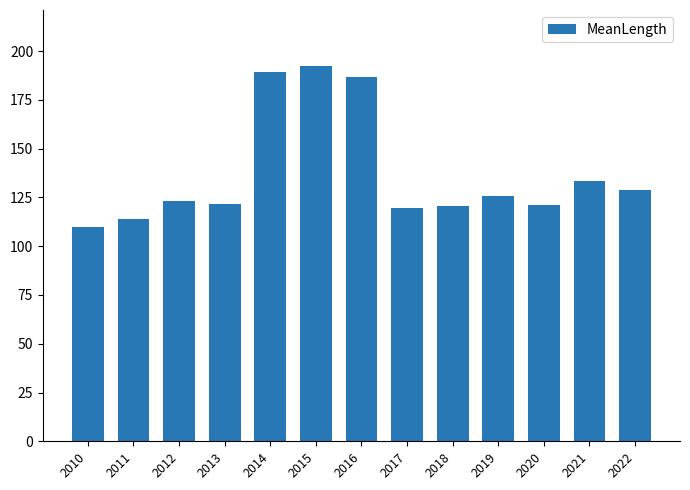

What is the sum of the values at 2017 and 2014?

308.8